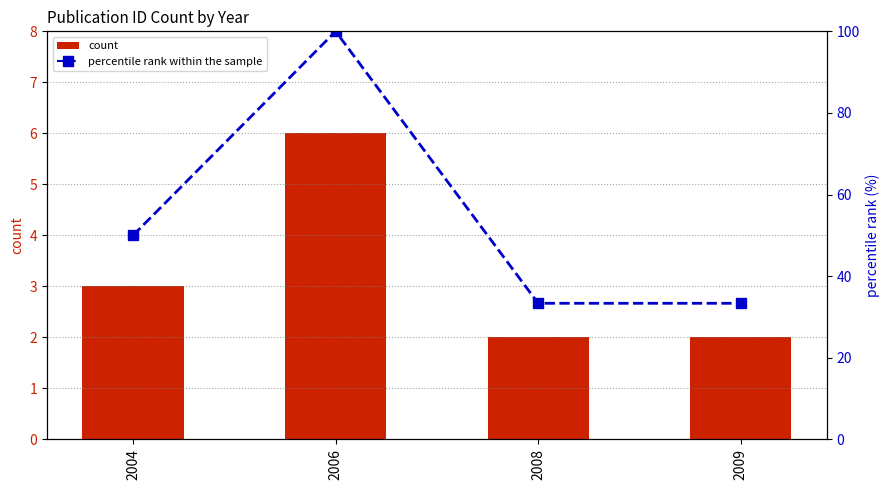

What is the value of the count bar at the 4th from the left?

2.0